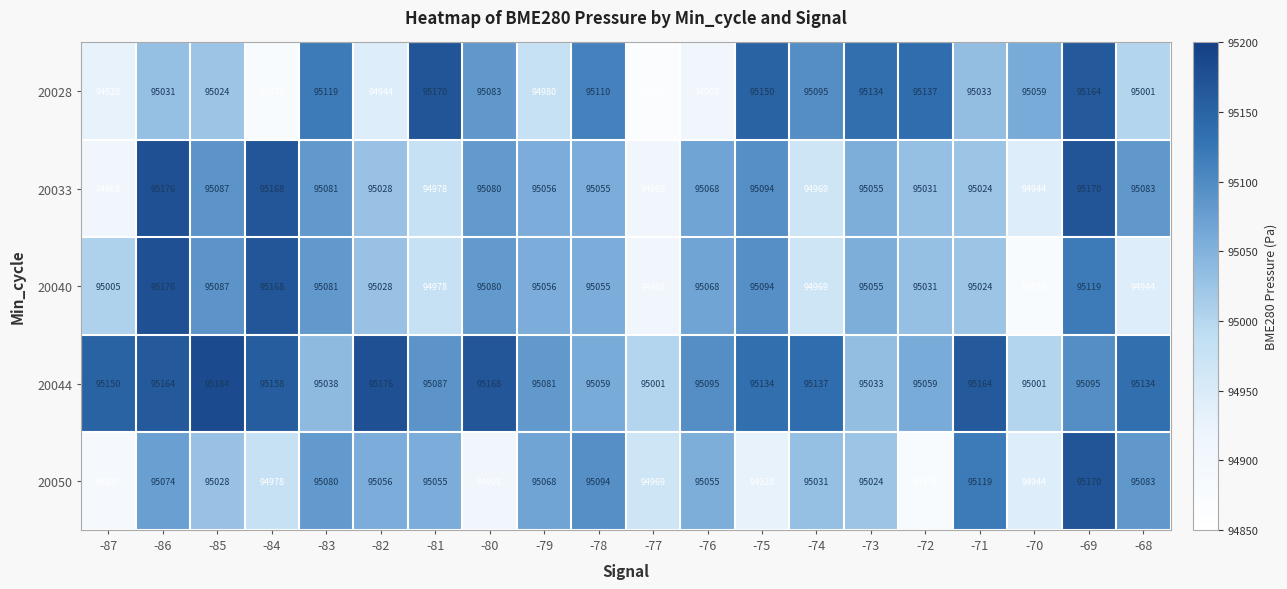

What is the minimum value shown in the chart?

94868